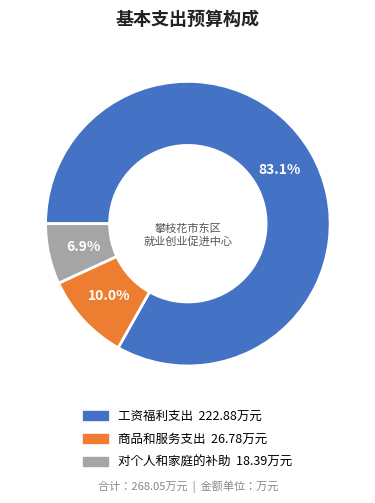

What is the ratio of the value at 对个人和家庭的补助 to the value at 商品和服务支出?

0.7